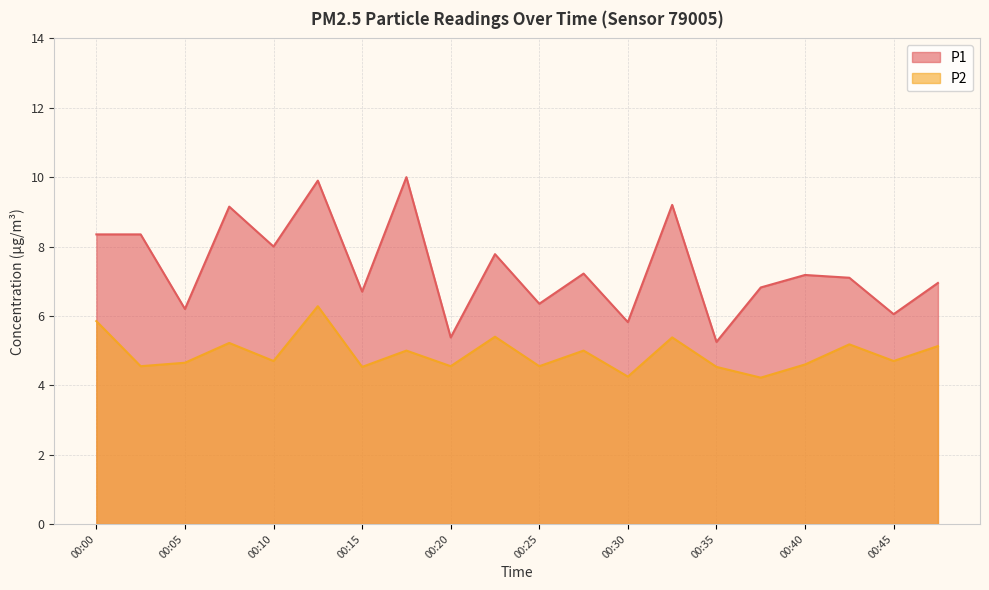

What are all the series names shown in the legend?

P1, P2